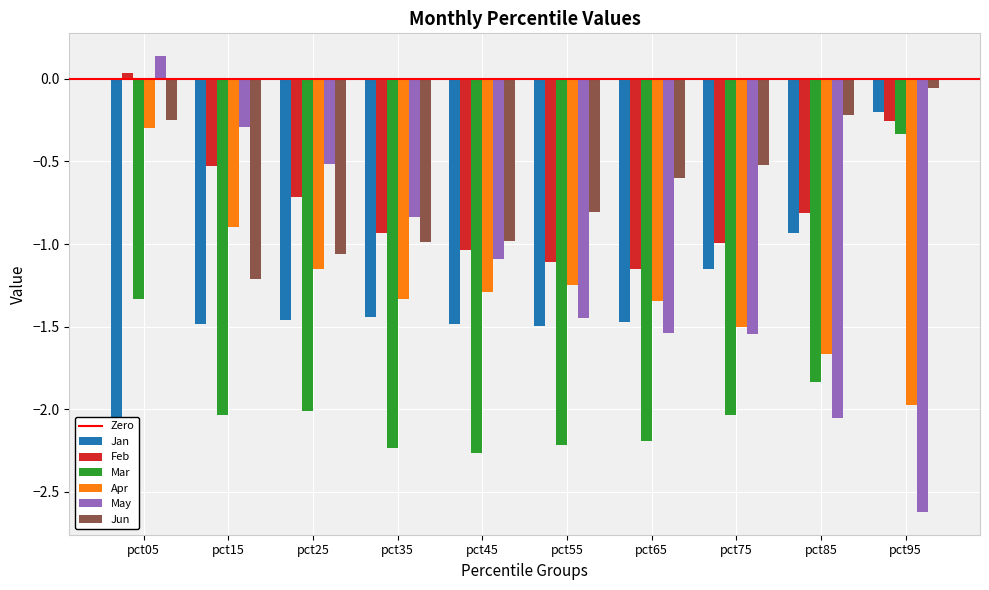

How many bars are there in total?

60